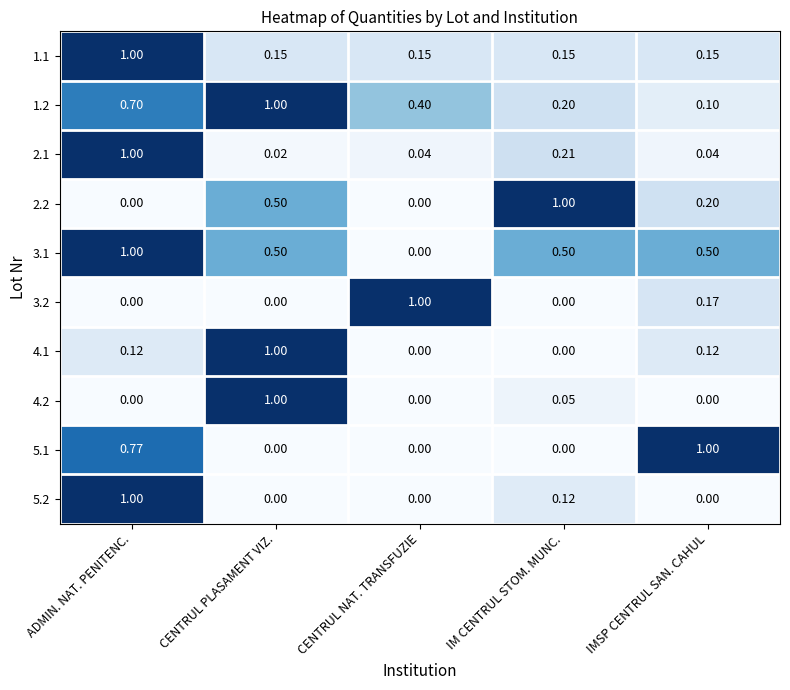

At which category is the sum across all series the highest?

ADMIN. NAT. PENITENC.